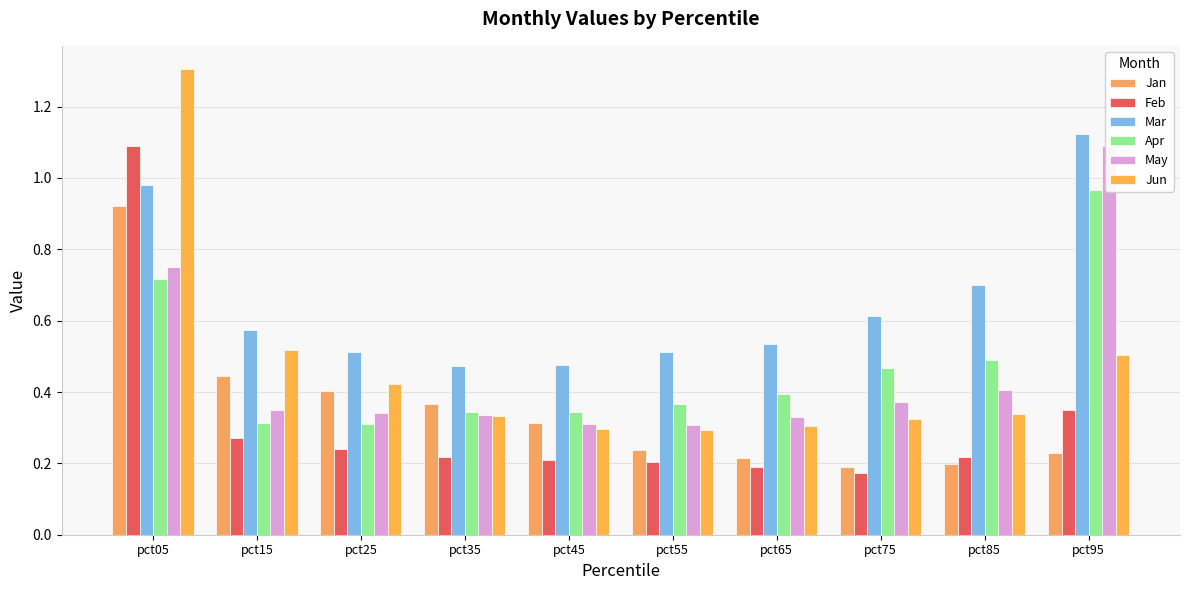

What is the average value of the Jun series?

0.5